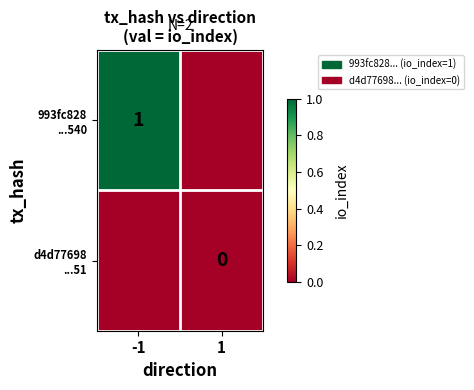

Which series changed the most between -1 and 1?

993fc828 ...540